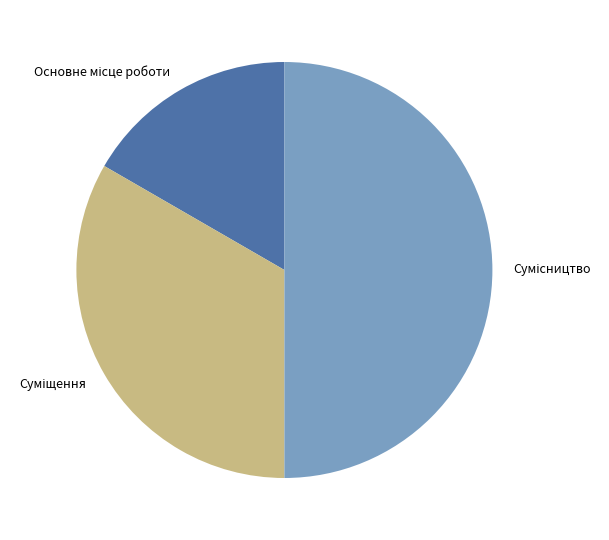

What percentage is the Суміщення slice, to the nearest percent?

33%